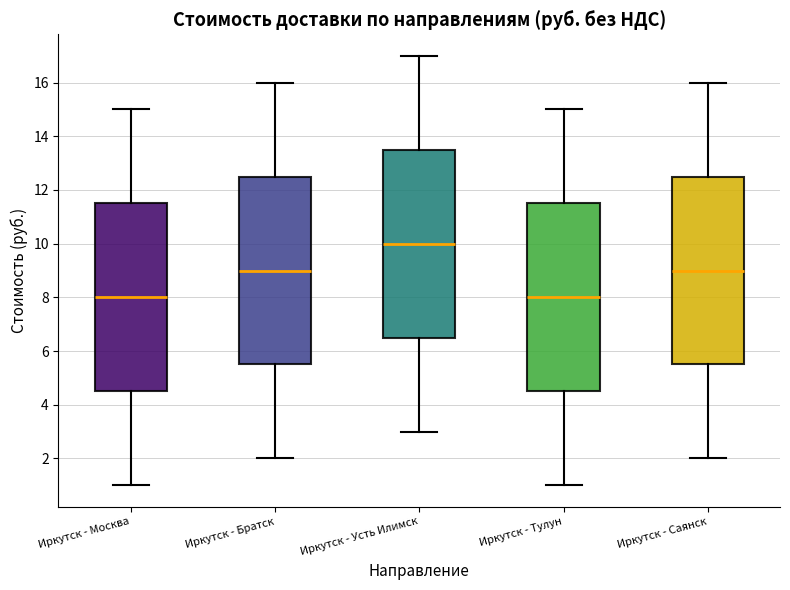

Reading left to right, transcribe this box plot: for each box, give where its median line is, the range the box spans, and where its two whiskers end, as read against the y-axis. The values are not printed on the chart, so give them approximately, as read against the axis.

Иркутск - Москва: median 8.0, box 4.6 to 11.6, whiskers 1.0 to 15.0
Иркутск - Братск: median 9.0, box 5.6 to 12.6, whiskers 2.0 to 16.0
Иркутск - Усть Илимск: median 10.0, box 6.6 to 13.6, whiskers 3.0 to 17.0
Иркутск - Тулун: median 8.0, box 4.6 to 11.6, whiskers 1.0 to 15.0
Иркутск - Саянск: median 9.0, box 5.6 to 12.6, whiskers 2.0 to 16.0